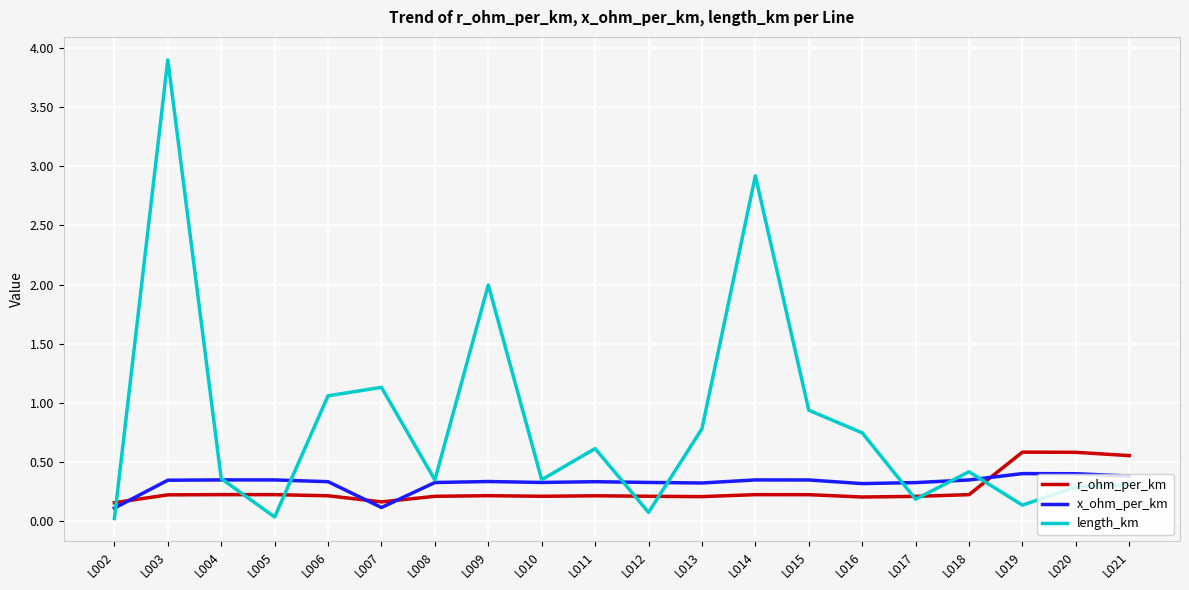

True or false: x_ohm_per_km and r_ohm_per_km intersect in this chart.

True